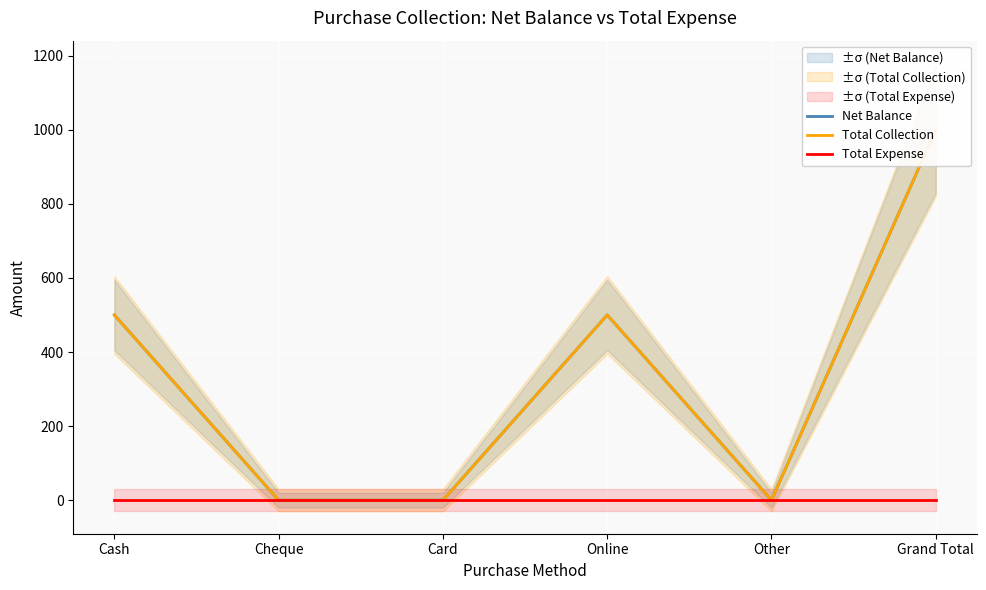

Reading left to right, extract all data points from this chart.

Net Balance: Cash=500	Cheque=0	Card=0	Online=500	Other=0	Grand Total=1000
Total Collection: Cash=500	Cheque=0	Card=0	Online=500	Other=0	Grand Total=1000
Total Expense: Cash=0	Cheque=0	Card=0	Online=0	Other=0	Grand Total=0